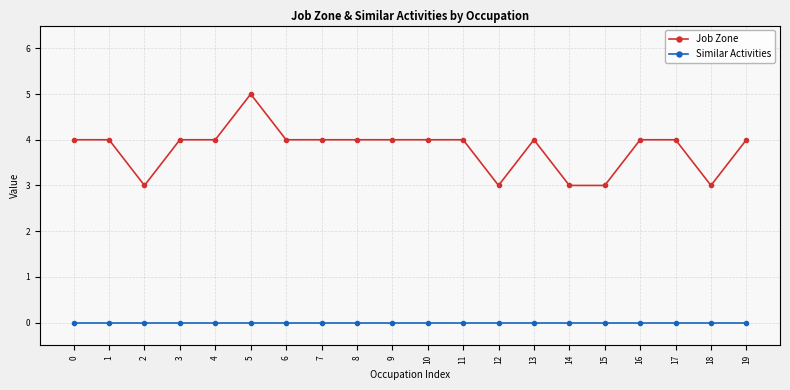

Reading left to right, list all the values displayed in this chart.

Job Zone: 0=4	1=4	2=3	3=4	4=4	5=5	6=4	7=4	8=4	9=4	10=4	11=4	12=3	13=4	14=3	15=3	16=4	17=4	18=3	19=4
Similar Activities: 0=0	1=0	2=0	3=0	4=0	5=0	6=0	7=0	8=0	9=0	10=0	11=0	12=0	13=0	14=0	15=0	16=0	17=0	18=0	19=0